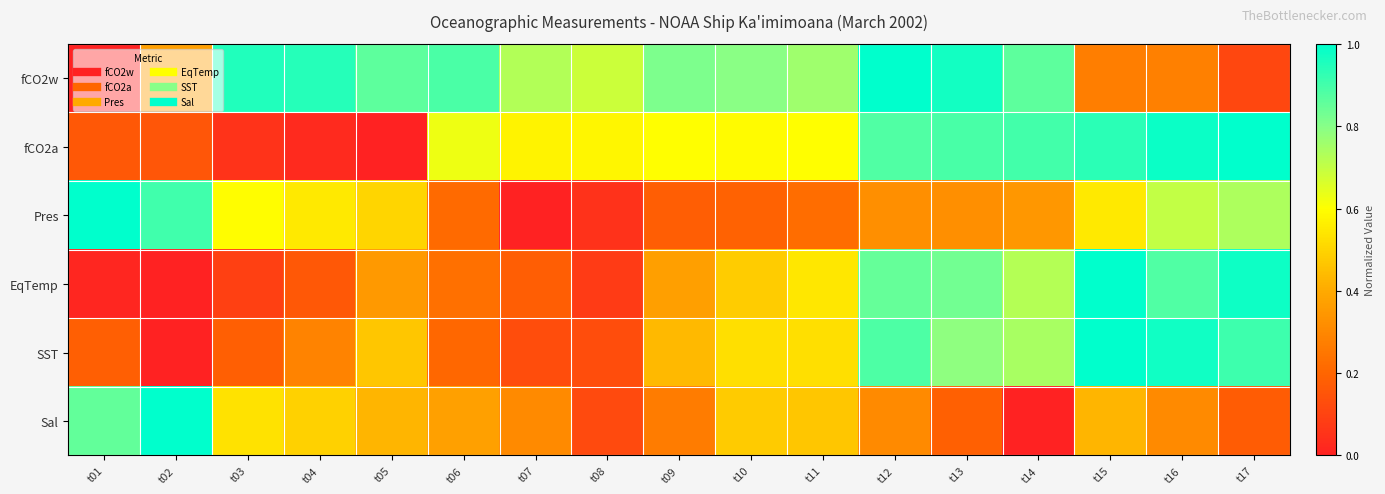

Count the number of categories in the chart.

17